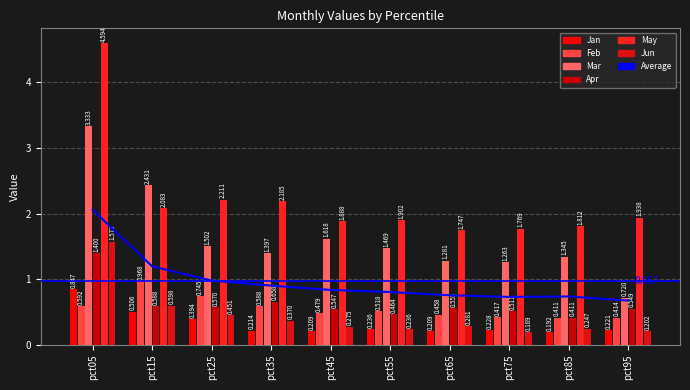

Rank the series by their maximum value, from highest to lowest.

May, Mar, Jun, Apr, Feb, Jan